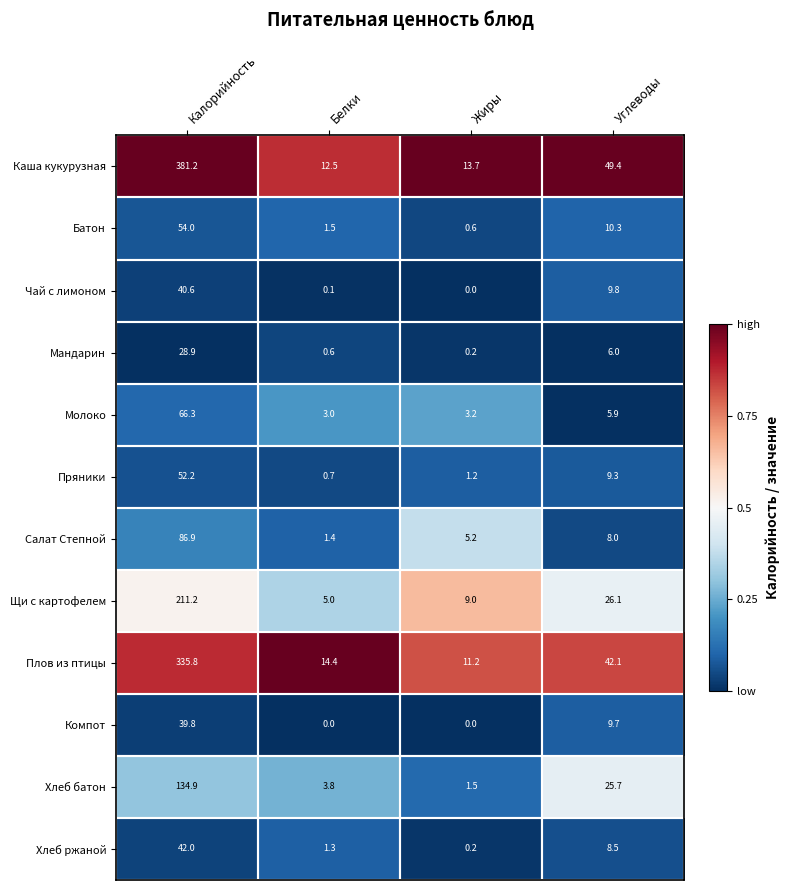

Which series has the largest range (max minus min)?

Каша кукурузная